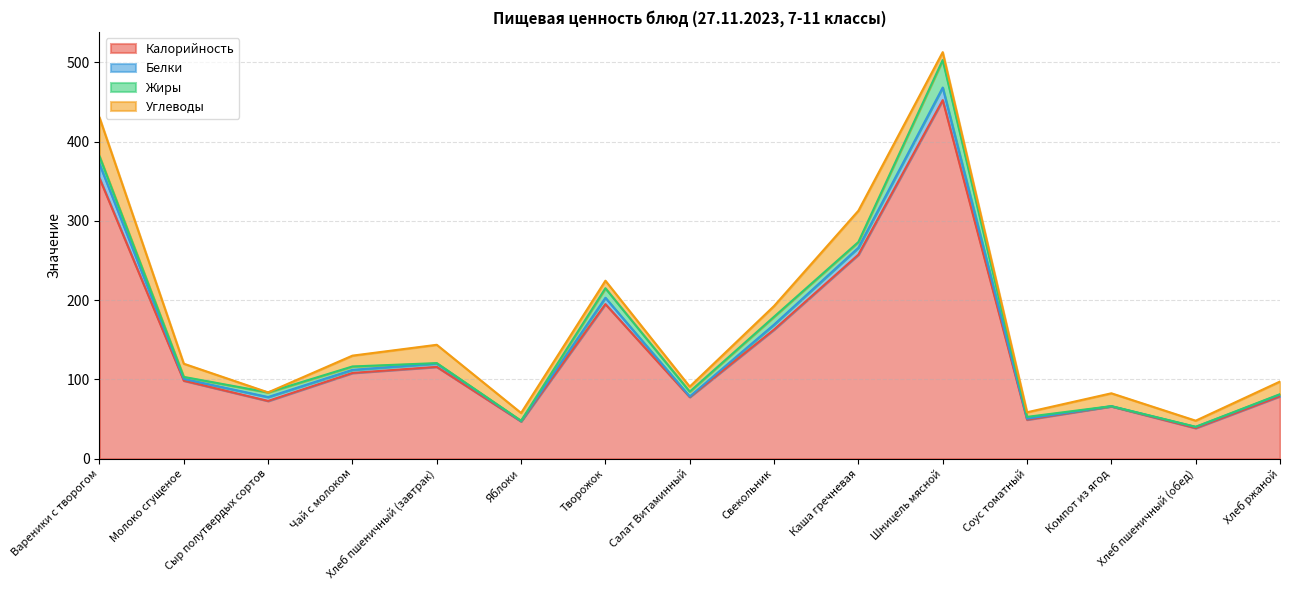

Which series has the largest total across all categories?

Калорийность